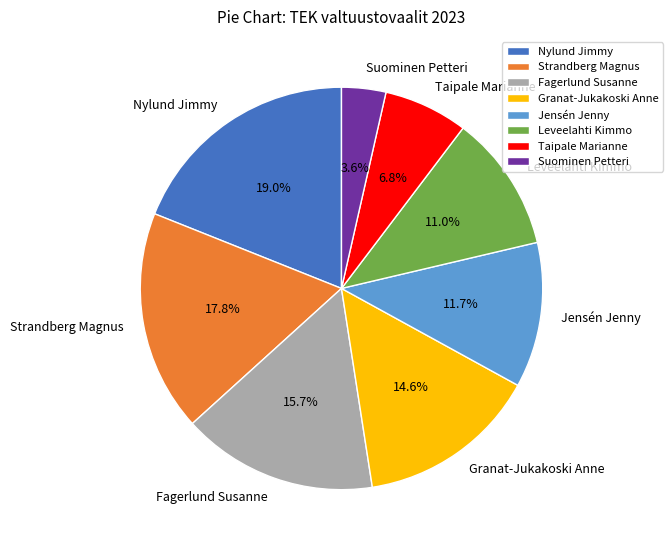

The Taipale Marianne slice represents 7% of the pie. True or false?

True